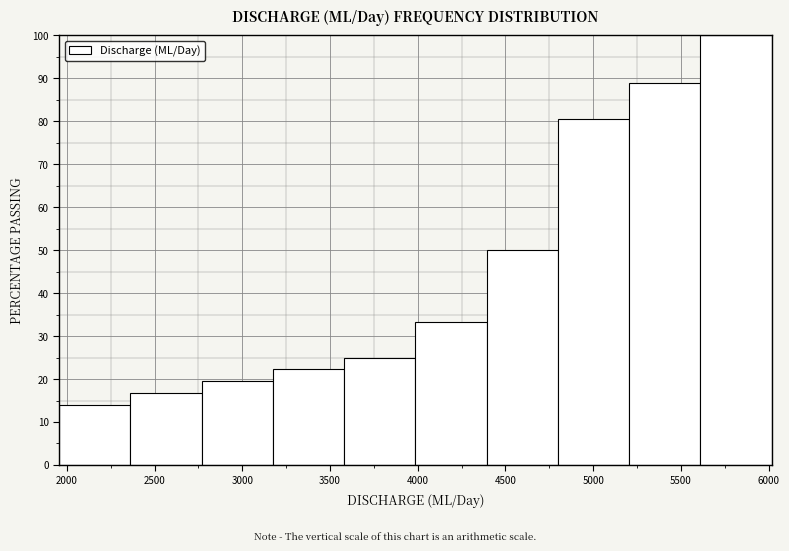

Which range on the x-axis has the tallest bar?

5600 to 6000